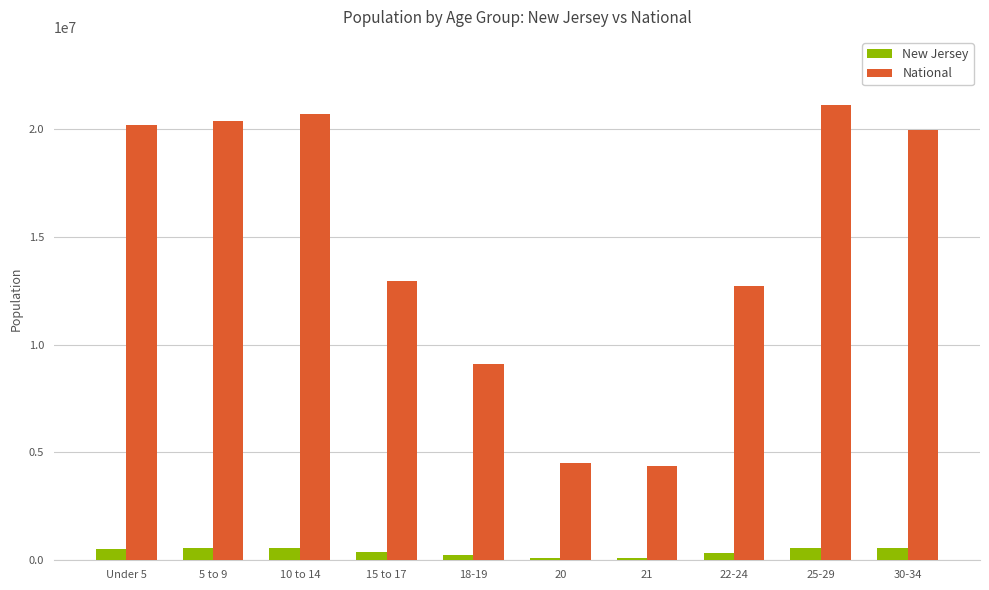

What is the sum of all New Jersey values?

3942243